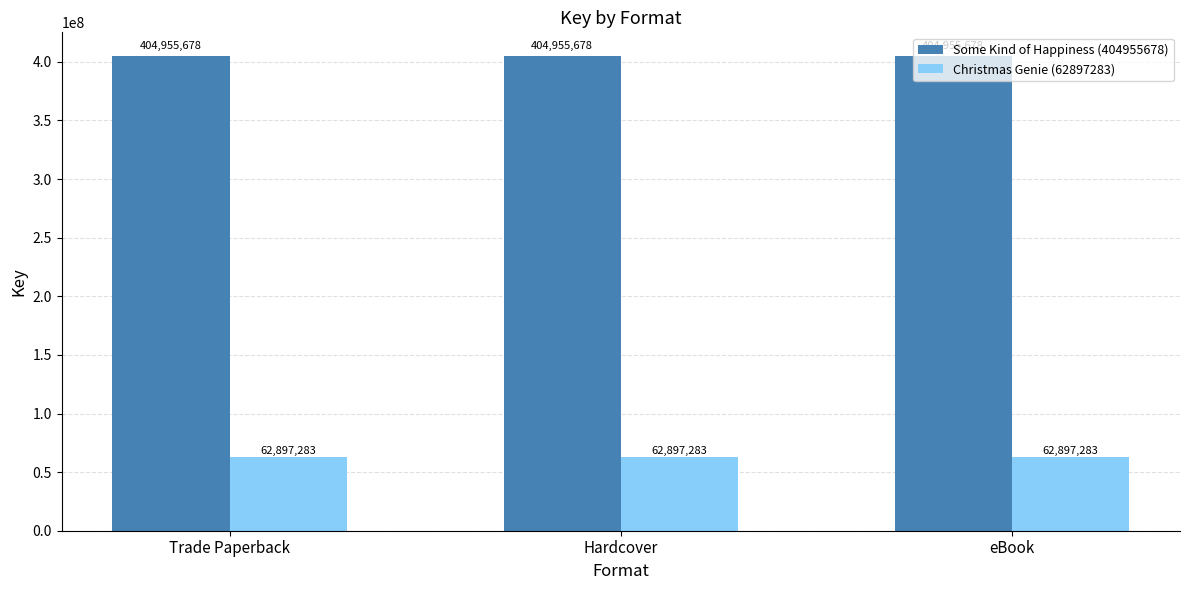

What is the greatest value displayed?

404955678